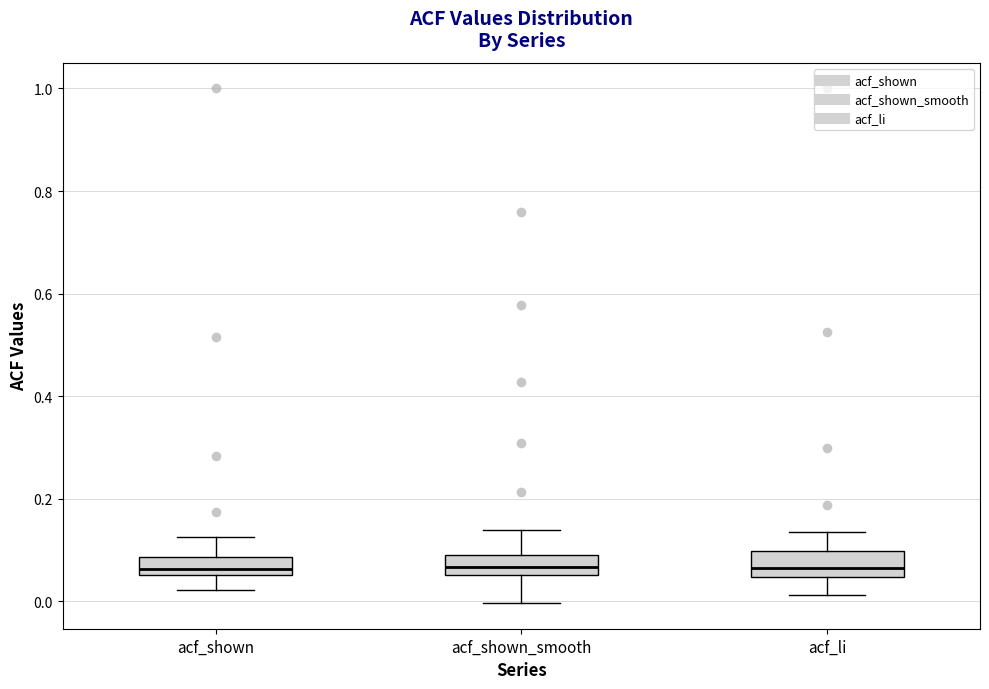

Where is the upper edge of the box for acf_shown on the y-axis? The values are not printed on the chart, so give them approximately, as read against the axis.

0.08